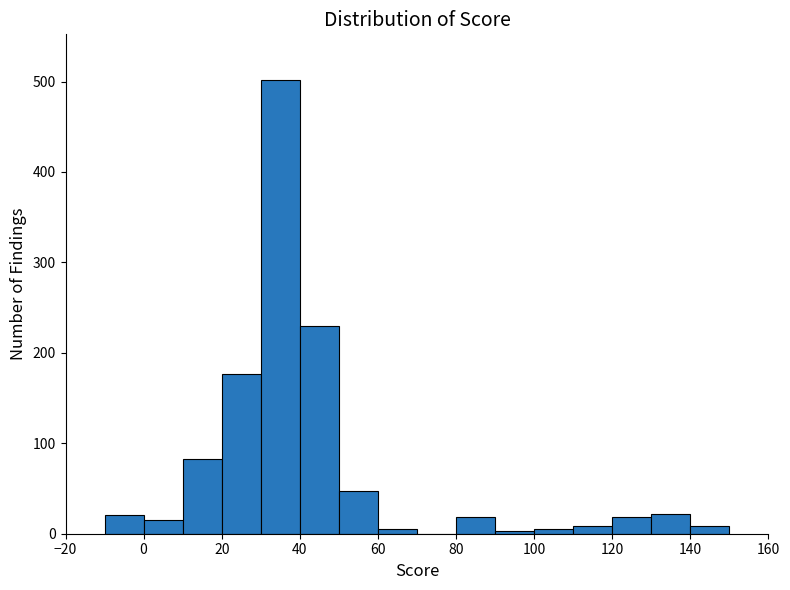

Reading left to right, list every bar in this chart as the range it spans on the x-axis followed by its height. The values are not printed on the chart, so give them approximately, as read against the axis.

-10 to 0: 20
0 to 10: 20
10 to 20: 80
20 to 30: 180
30 to 40: 500
40 to 50: 230
50 to 60: 50
60 to 70: under 10
70 to 80: 0
80 to 90: 20
90 to 100: under 10
100 to 110: under 10
110 to 120: under 10
120 to 130: 20
130 to 140: 20
140 to 150: under 10